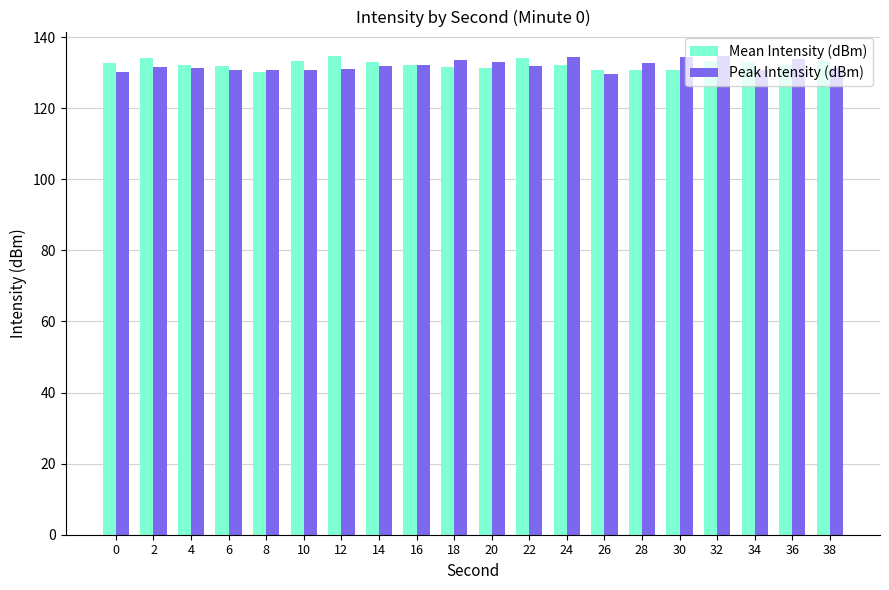

What is the difference between the maximum and minimum values in the Peak Intensity (dBm) series?

5.3